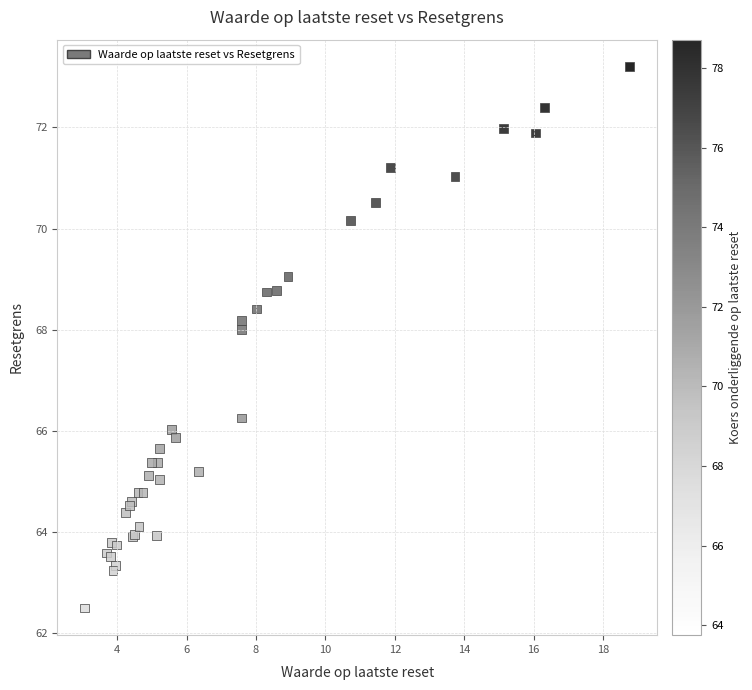

What Y value in the scatter plot is closest to 67?

66.3